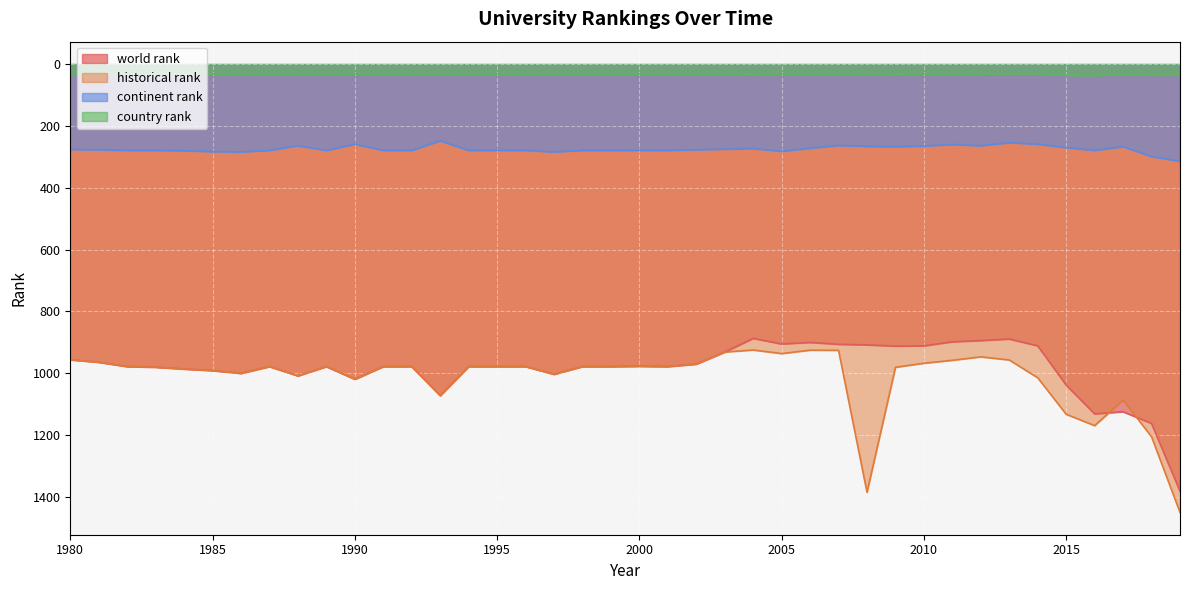

At which category does country rank reach its first local peak?

2004